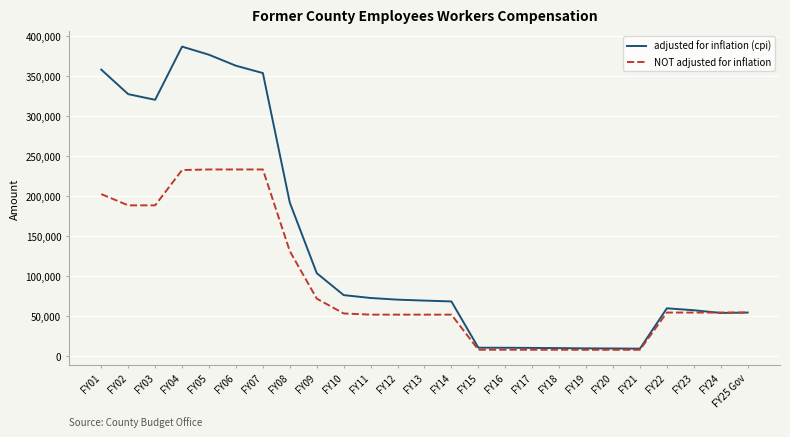

At which label is adjusted for inflation (cpi) closest to 198184?

FY08